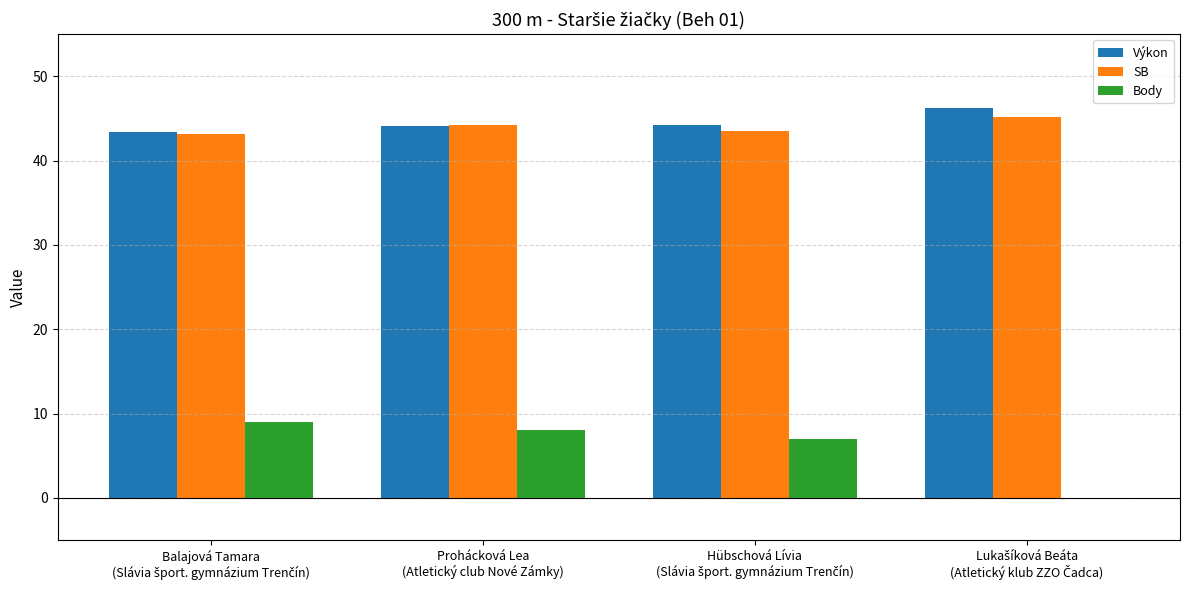

What are all the series names shown in the legend?

Výkon, SB, Body